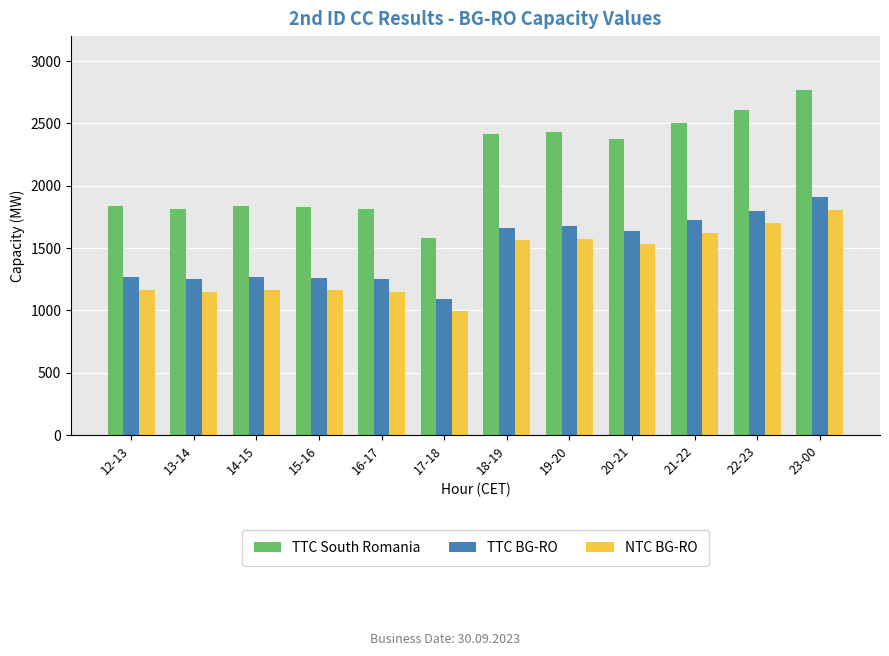

What is the approximate value of TTC BG-RO at 14-15?

1266